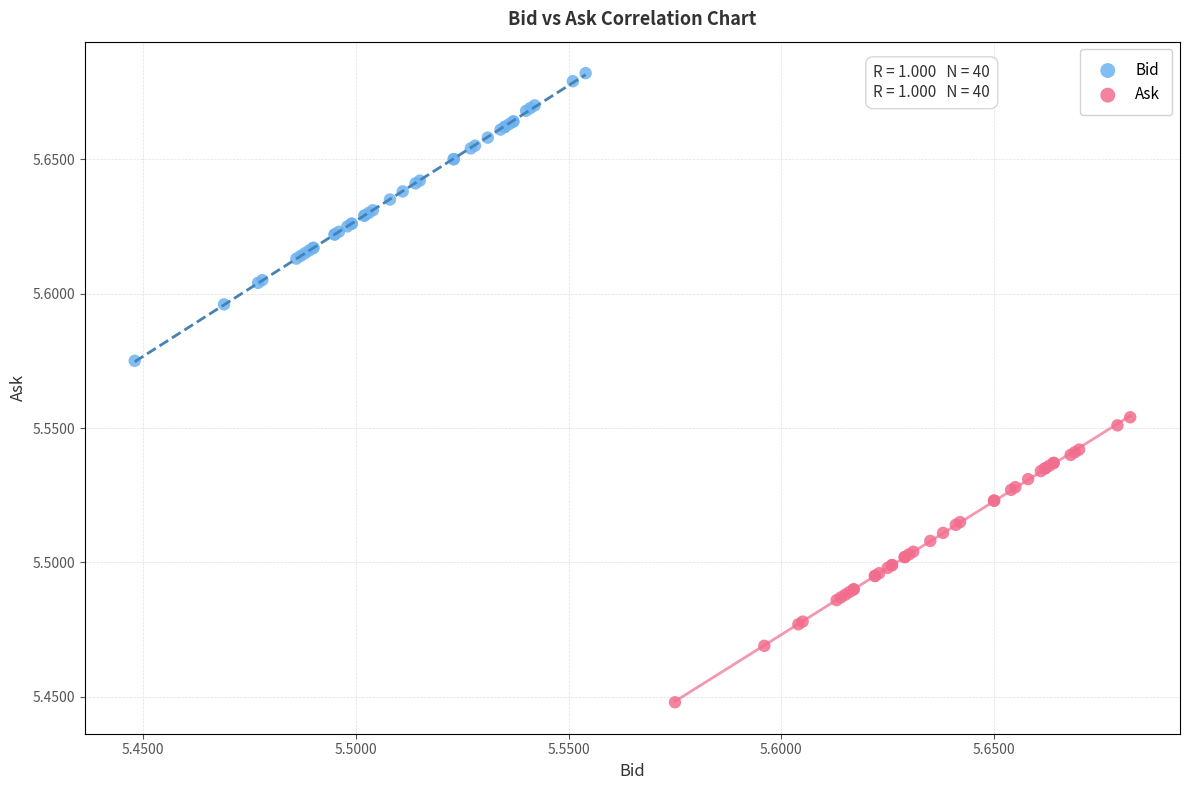

Which series has the widest spread of Y values?

Bid